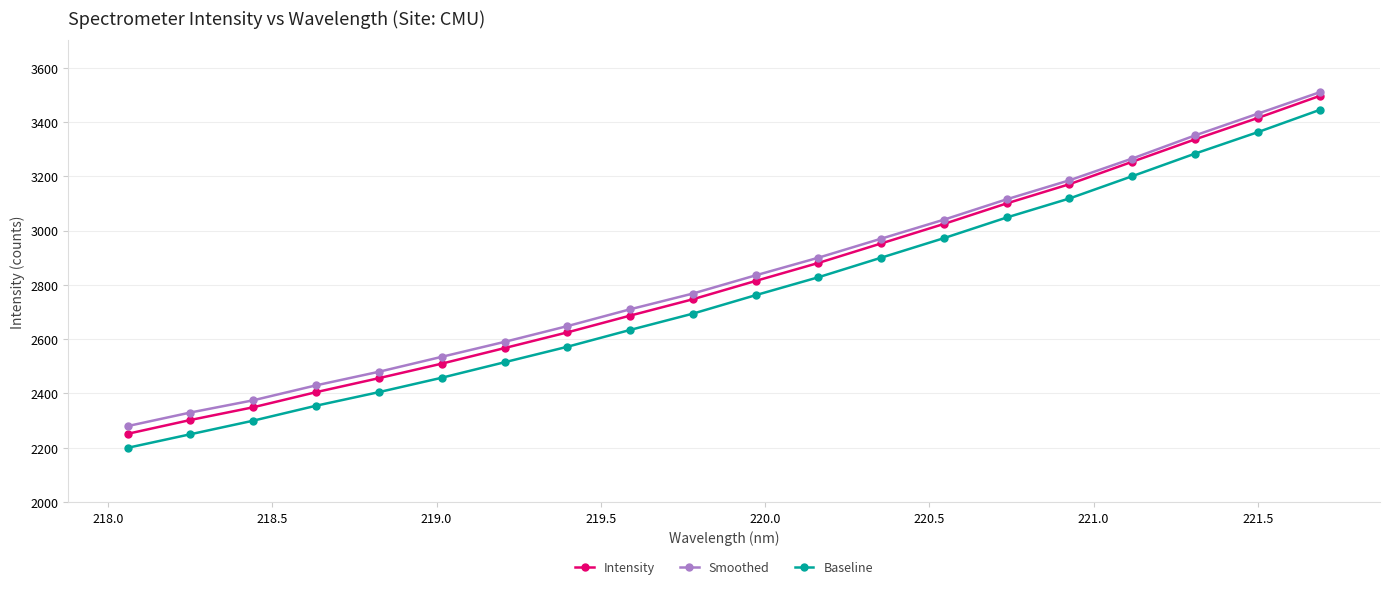

Count the number of categories in the chart.

20